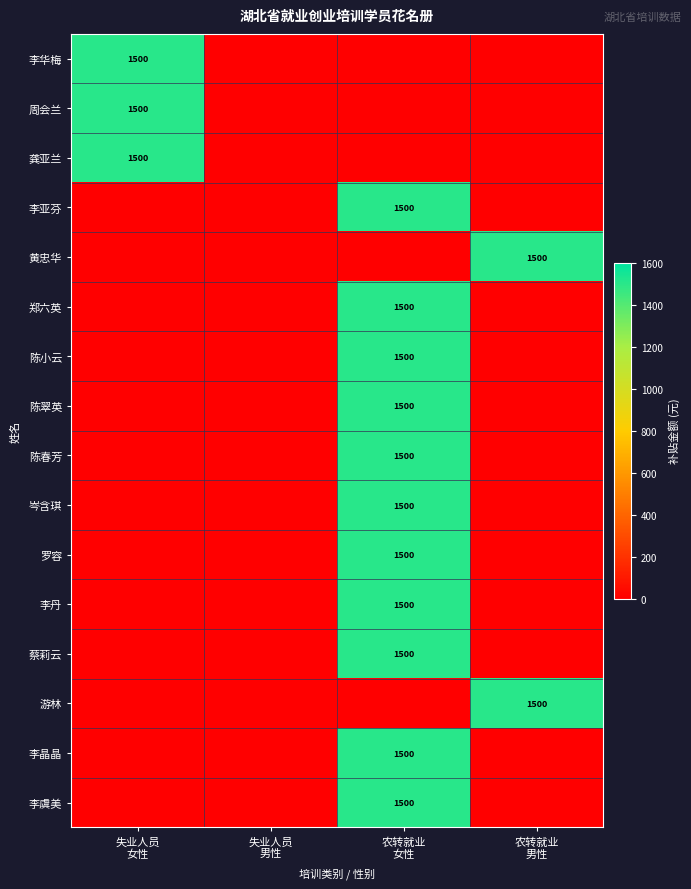

What is the greatest value displayed?

1500